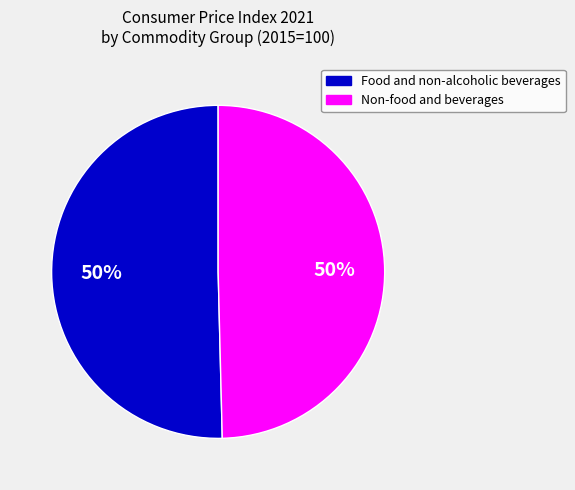

To the nearest percent, what is the average slice percentage?

50%